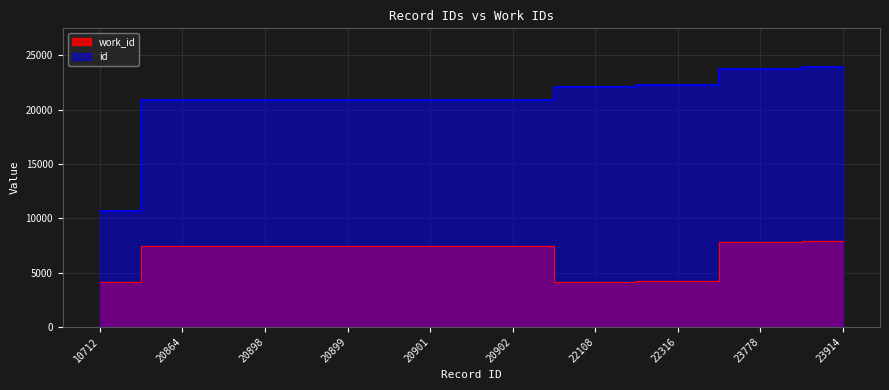

What is the approximate value of work_id at 10712?

4153